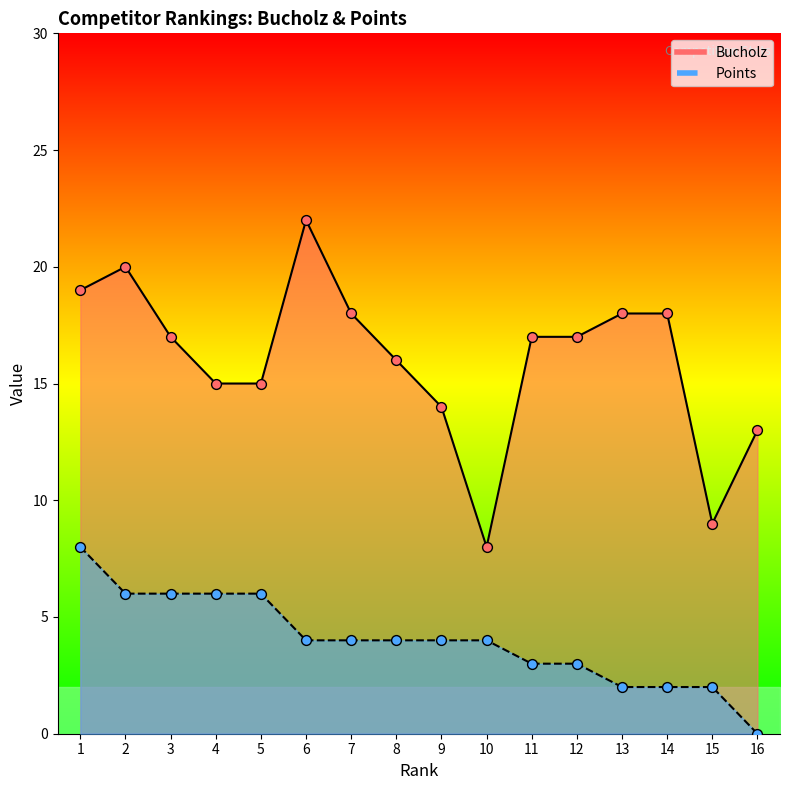

What is the total value across all series at 3?

23